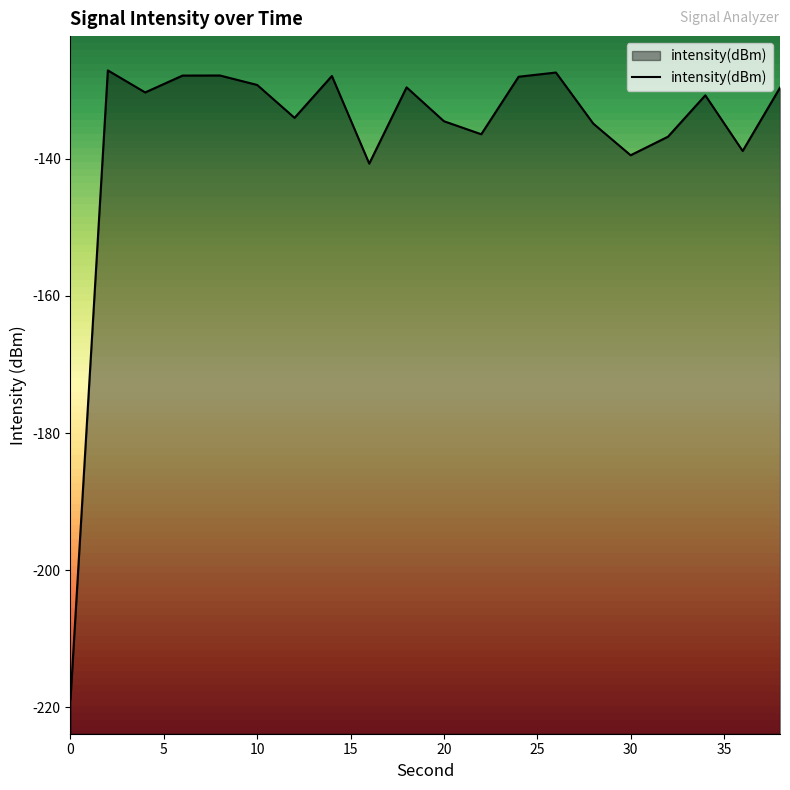

Reading left to right, list all the values displayed in this chart.

-218.8	-127.1	-130.3	-127.9	-127.9	-129.2	-134.0	-127.9	-140.7	-129.6	-134.5	-136.4	-128.0	-127.4	-134.9	-139.5	-136.8	-130.8	-138.9	-129.6